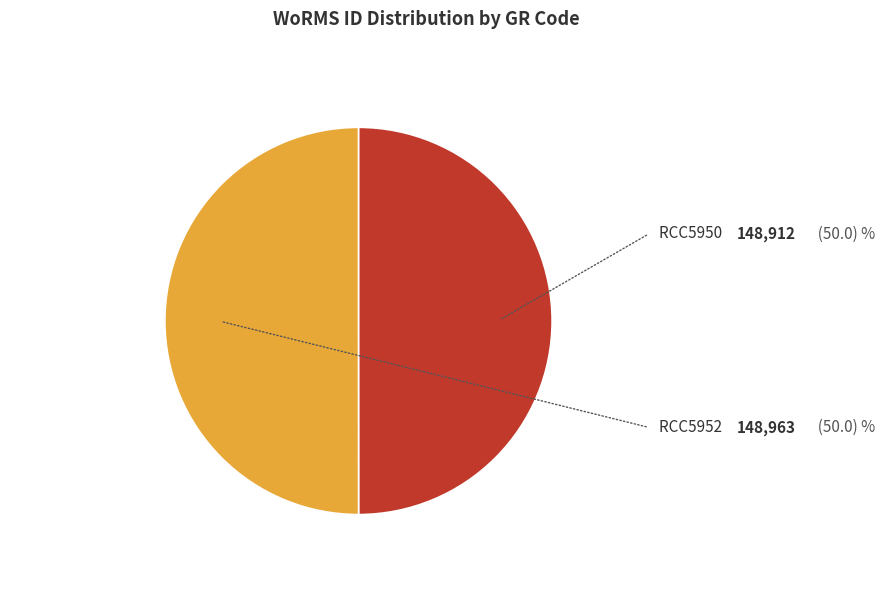

Is RCC5952 the majority of the pie?

Yes